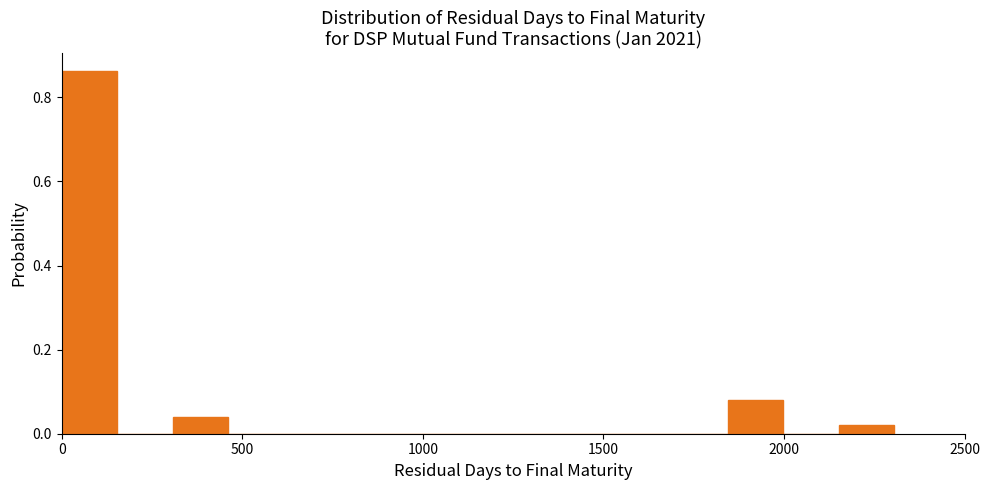

Read against the x-axis, roughly where is the centre of the tallest bar?

100